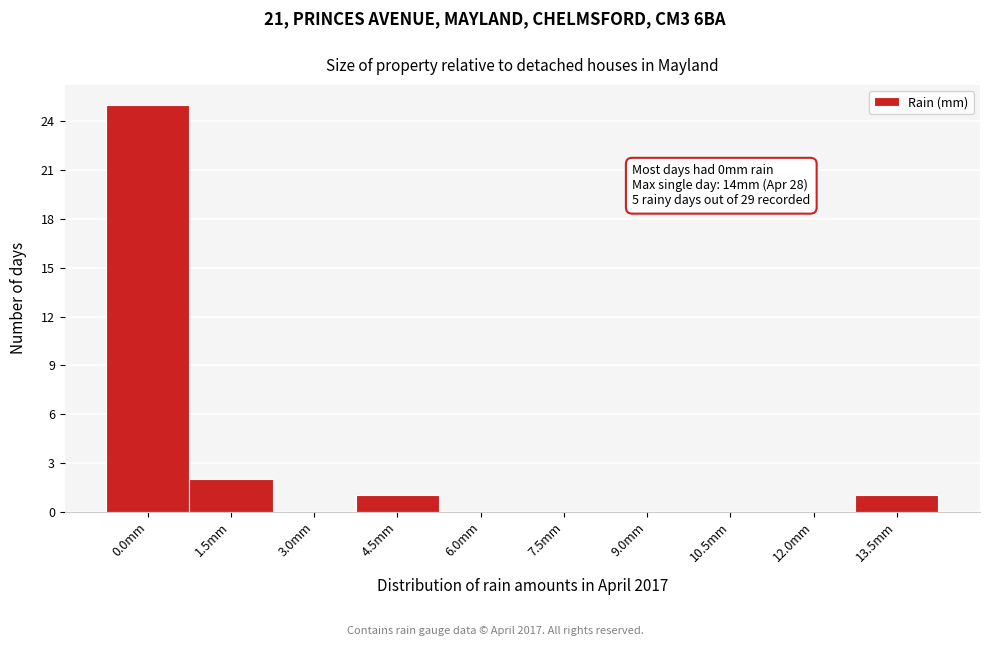

Reading right to left, what are all the values shown in this chart?

13.5mm=1	12.0mm=0	10.5mm=0	9.0mm=0	7.5mm=0	6.0mm=0	4.5mm=1	3.0mm=0	1.5mm=2	0.0mm=25